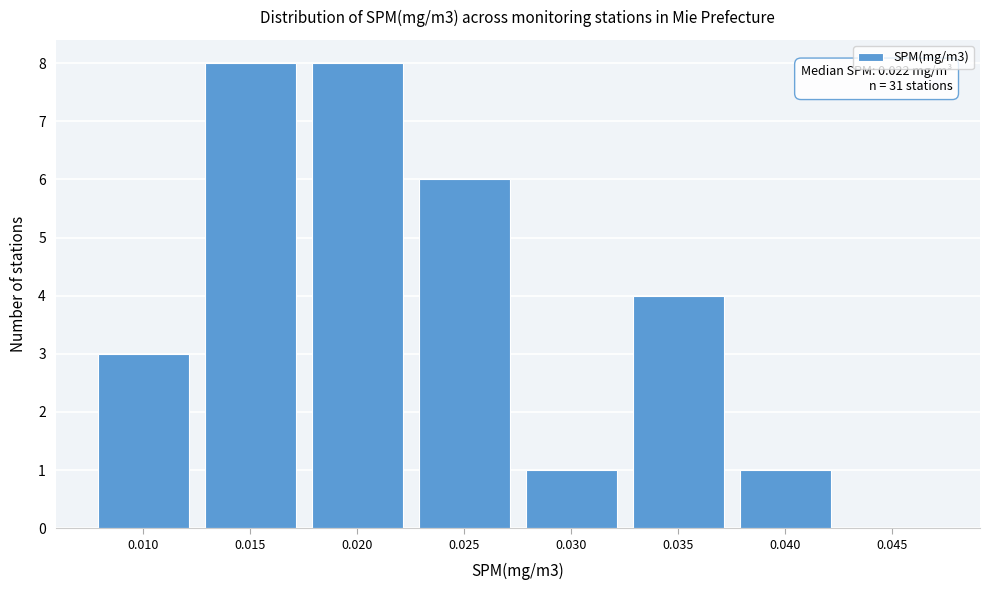

Reading left to right, list all the values displayed in this chart.

0.010=3	0.015=8	0.020=8	0.025=6	0.030=1	0.035=4	0.040=1	0.045=0